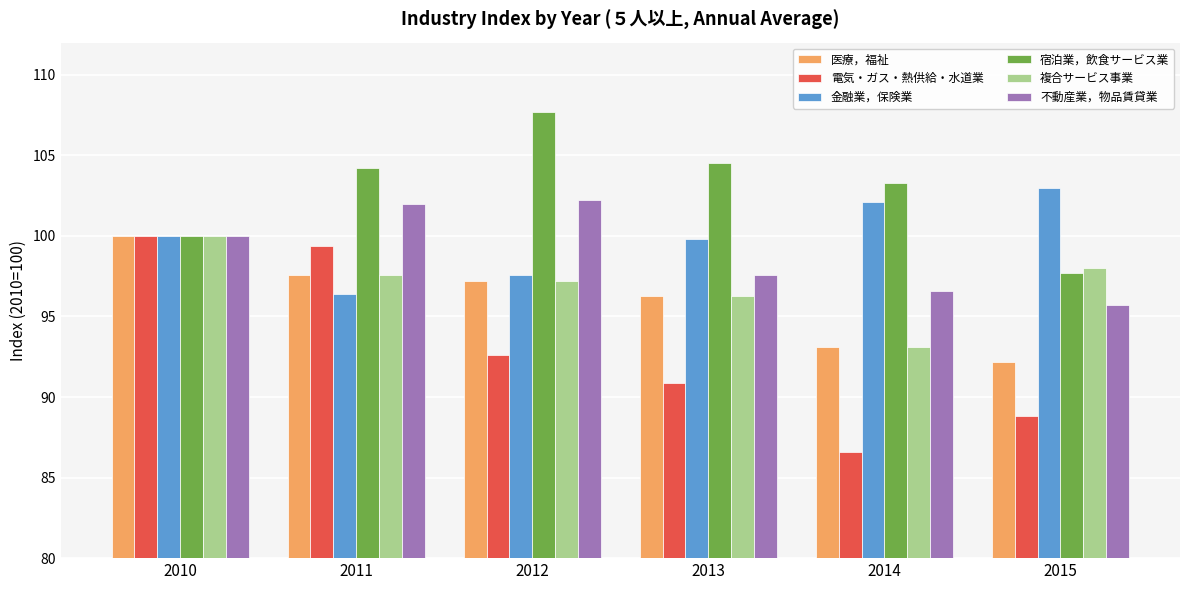

True or false: 電気・ガス・熱供給・水道業 has a value of 86.6 at 2014.

True